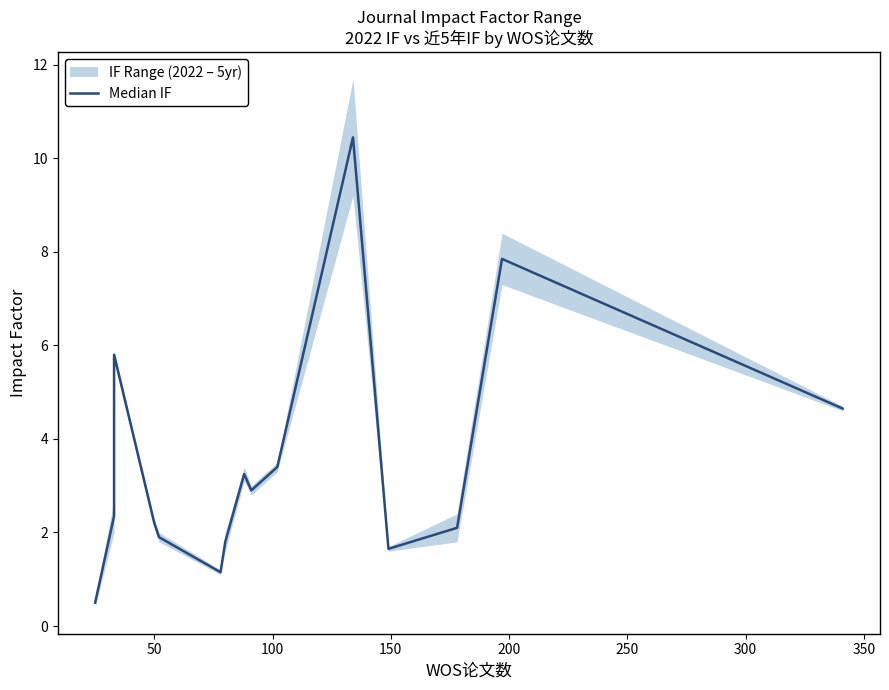

How many interior local peaks (higher than both neighbors) does the data have?

4